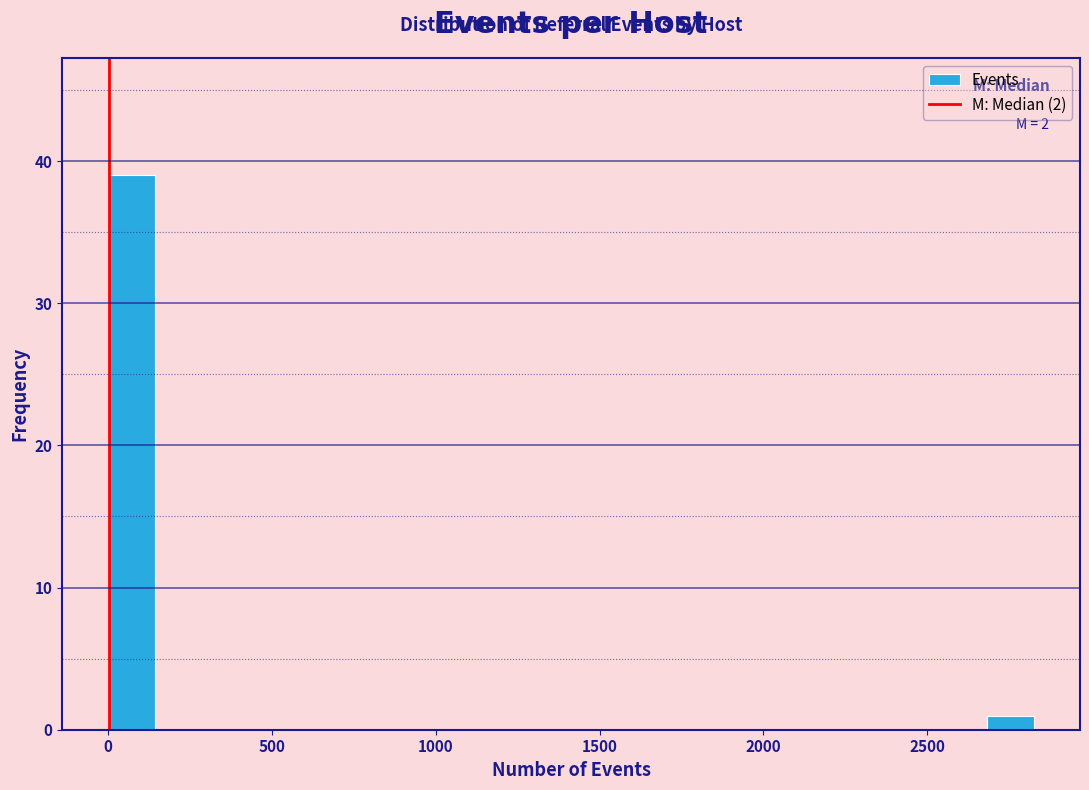

Read against the x-axis, roughly where is the centre of the tallest bar?

50